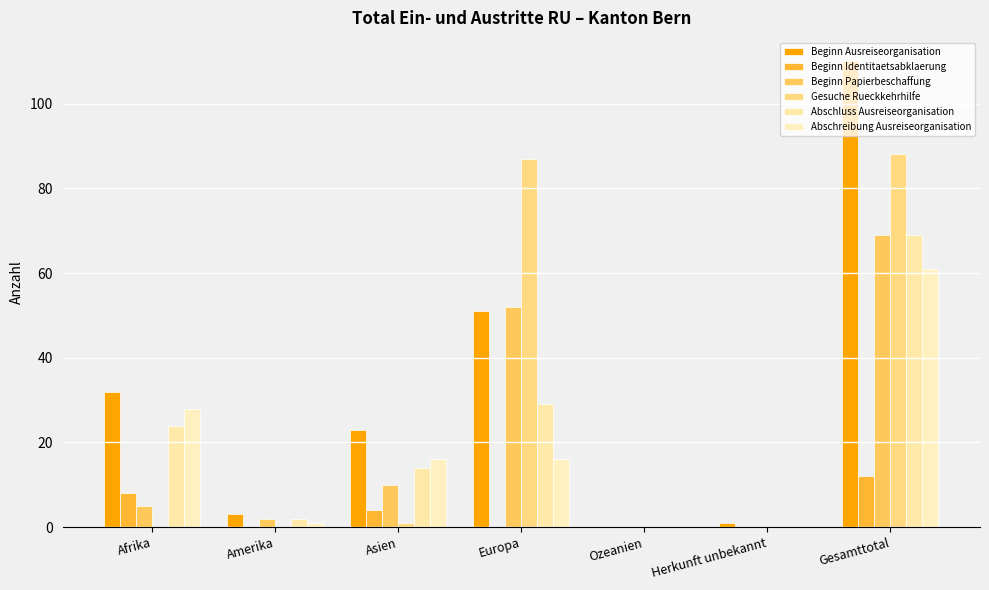

What are all the series names shown in the legend?

Beginn Ausreiseorganisation, Beginn Identitaetsabklaerung, Beginn Papierbeschaffung, Gesuche Rueckkehrhilfe, Abschluss Ausreiseorganisation, Abschreibung Ausreiseorganisation